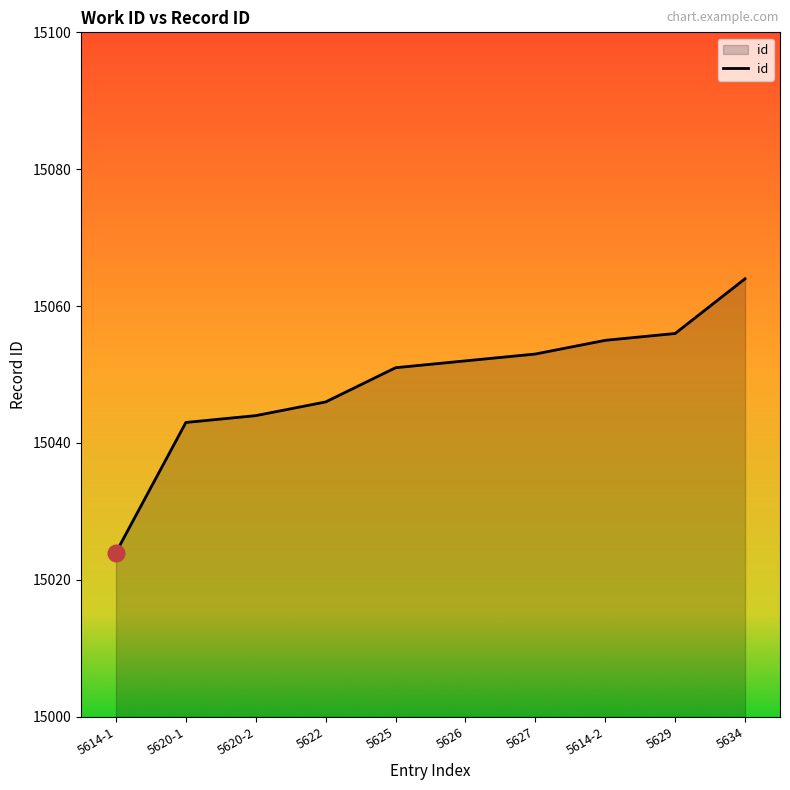

The chart shows a value of 15064 at 5634. True or false?

True